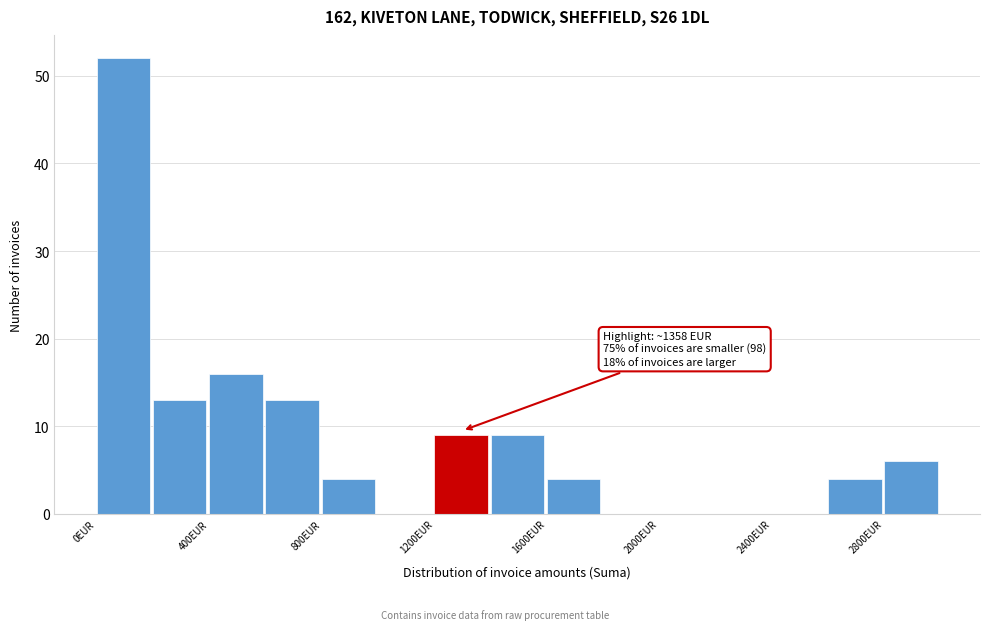

Over which range of the x-axis is the bar tallest?

0 to 200